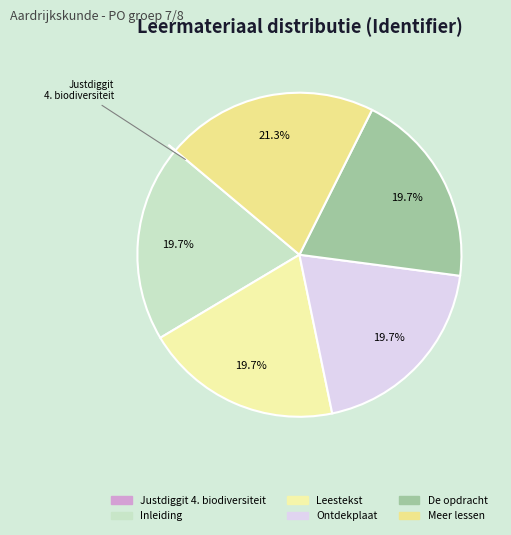

Count the number of slices in the pie.

6